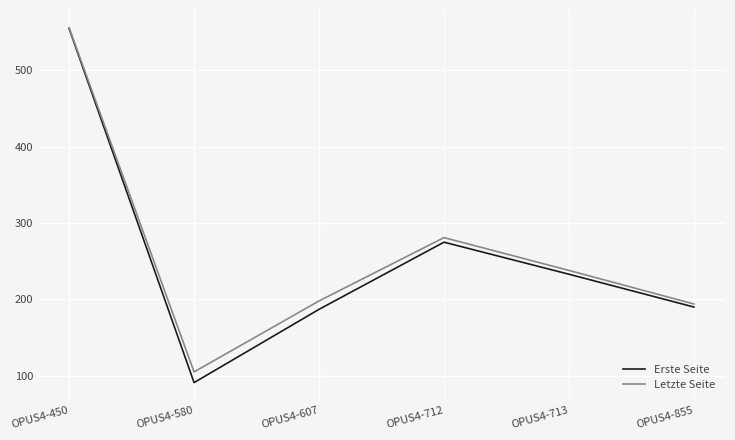

The Erste Seite series shows 233 at OPUS4-713. True or false?

True